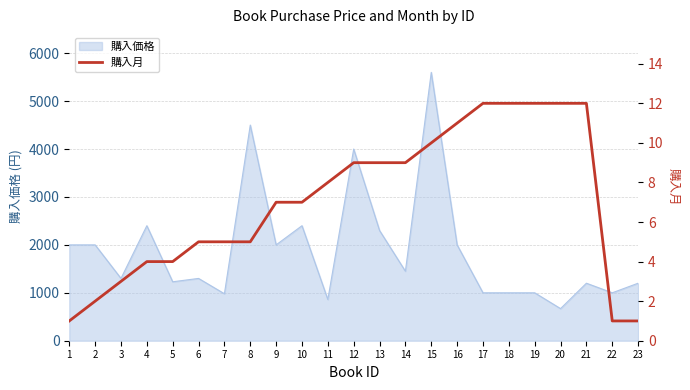

What is the maximum value for 購入価格?

5600